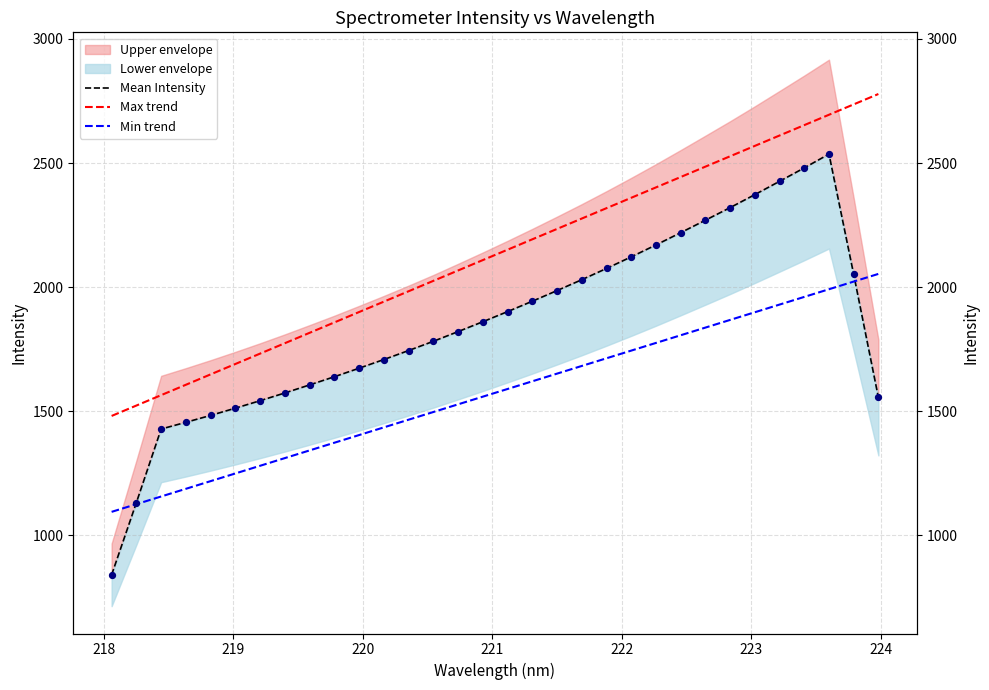

Which series has the largest total across all categories?

Max trend